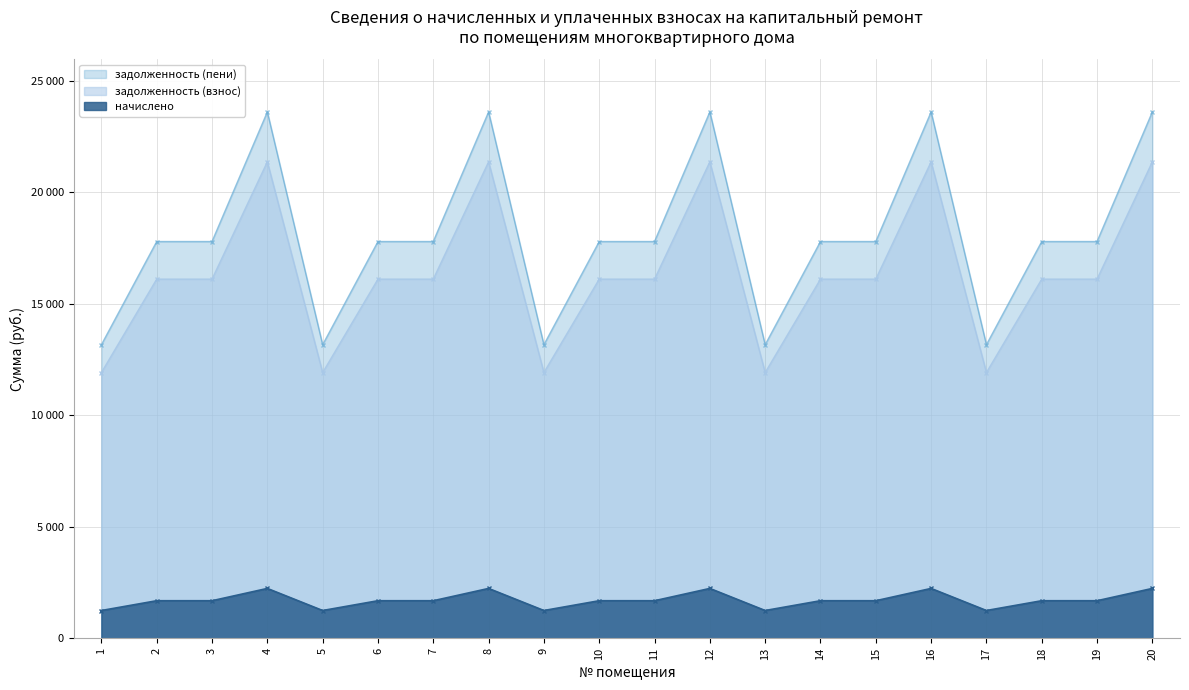

At which category does задолженность (взнос) reach its first local peak?

4